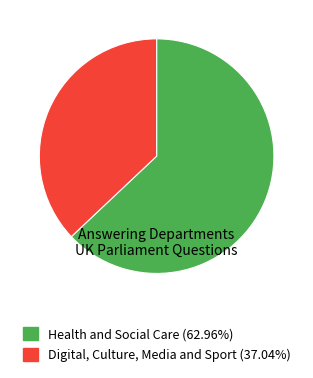

What is the majority slice?

Health and Social Care